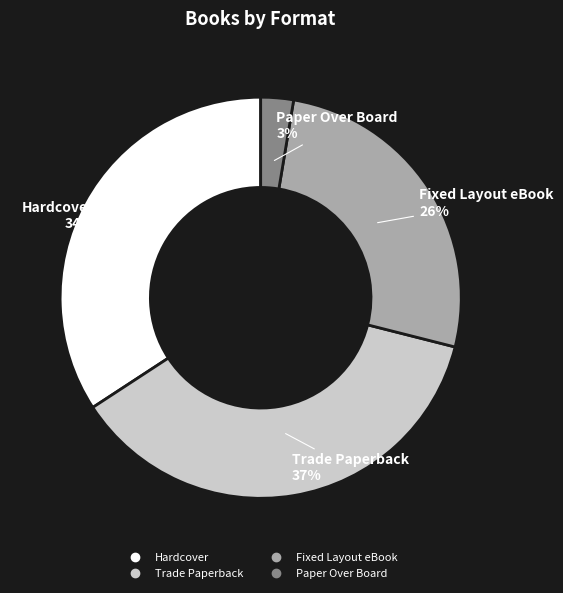

Rank the categories by value from lowest to highest.

Paper Over Board, Fixed Layout eBook, Hardcover, Trade Paperback